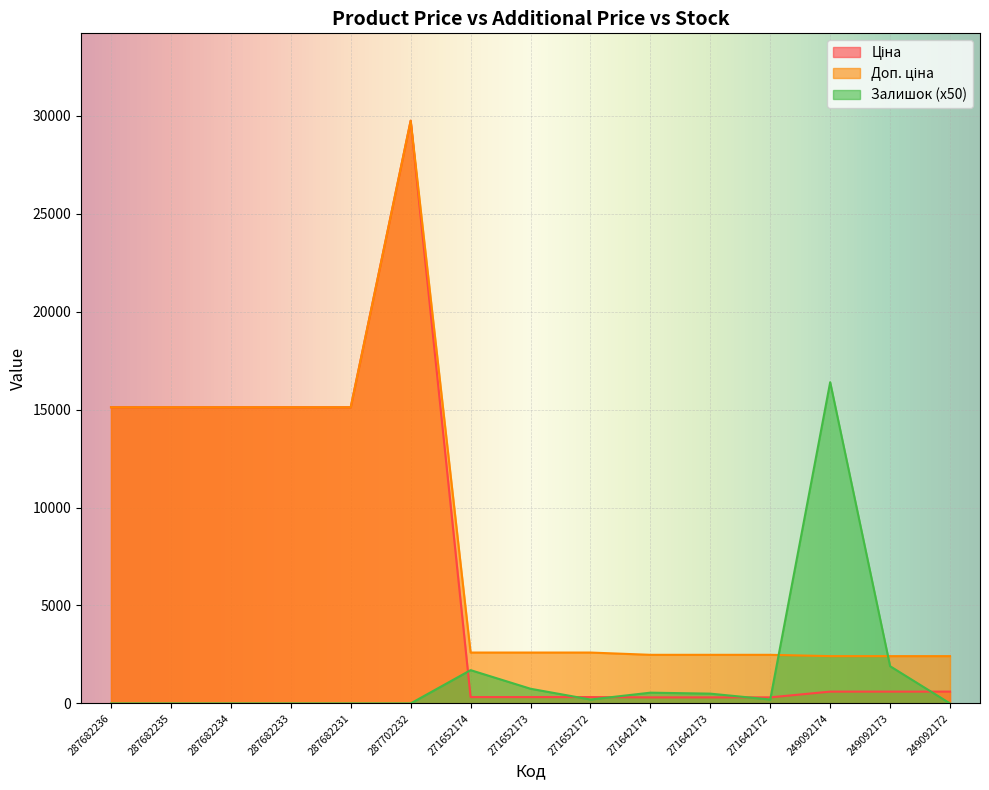

Where is Залишок nearest to the value 8200?

249092173